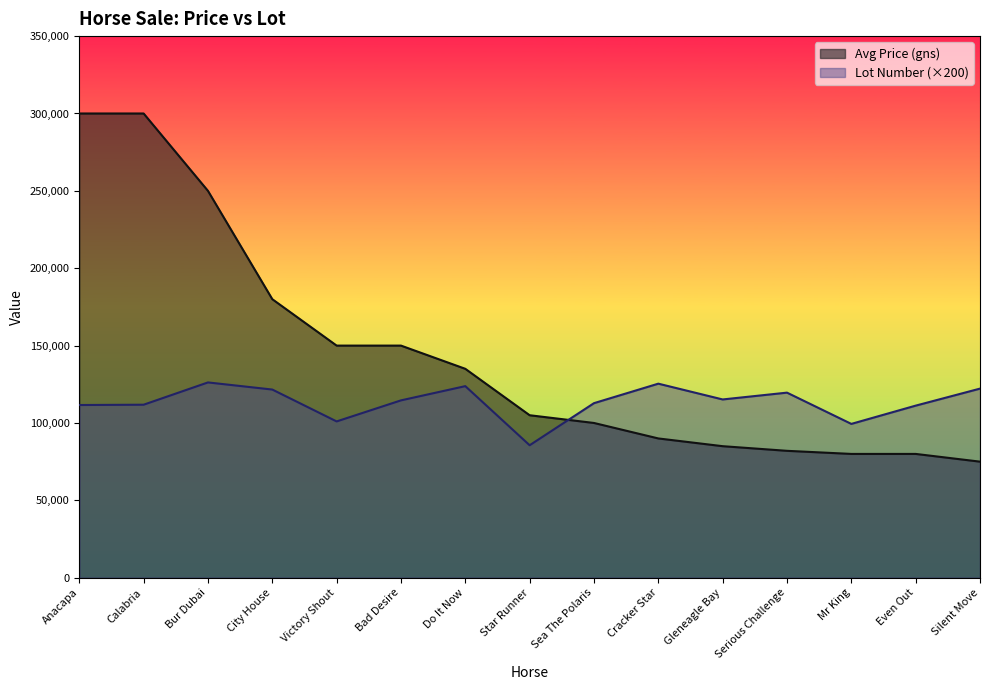

What is the average value of the Avg Price (gns) series?

144133